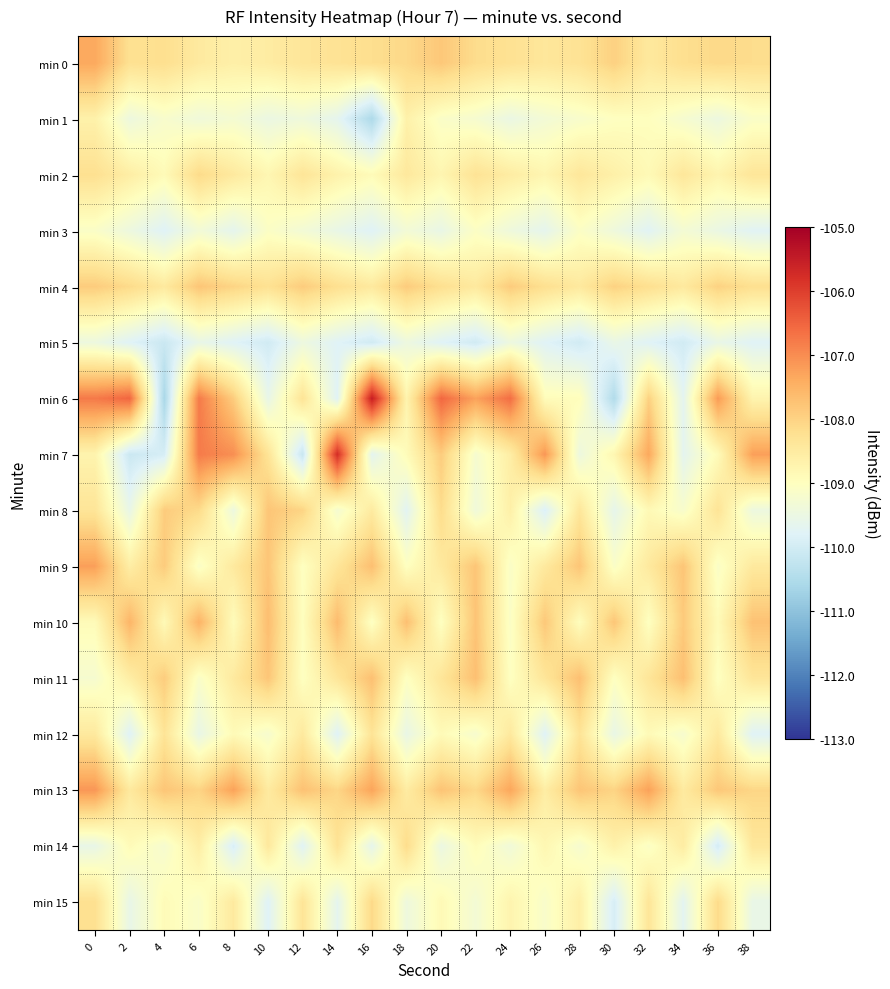

What is the greatest value displayed?

-105.5